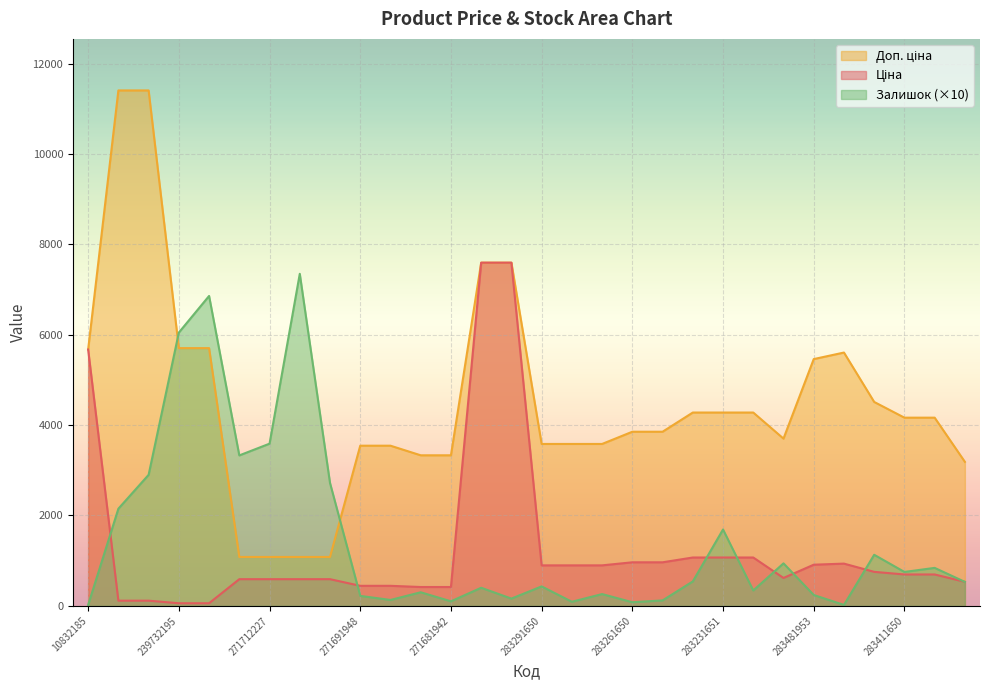

True or false: Ціна and Залишок intersect in this chart.

True